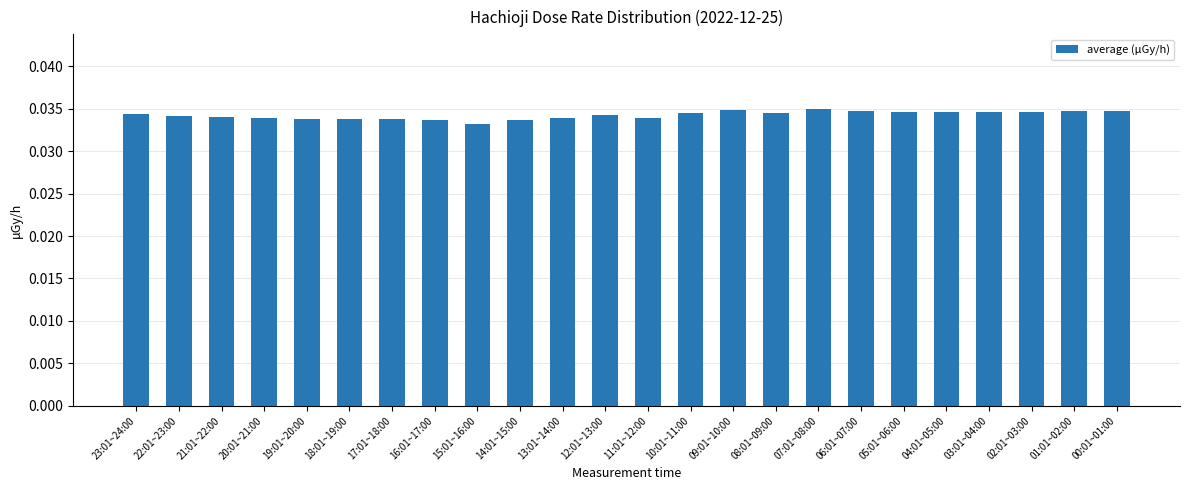

How many values are between 0 and 1?

24